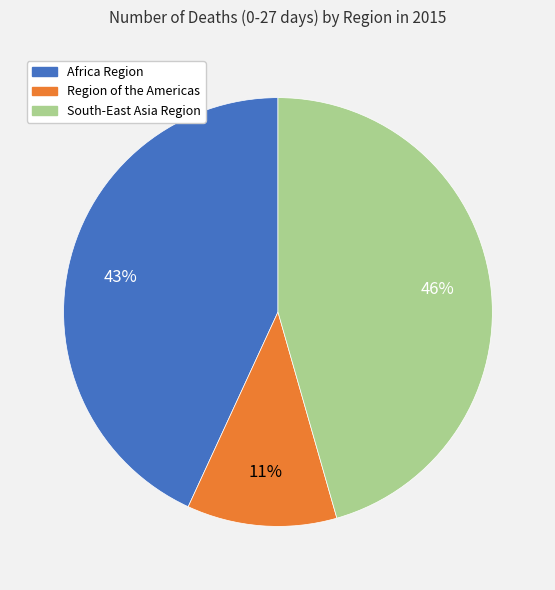

To the nearest percent, what is the average slice percentage?

33%